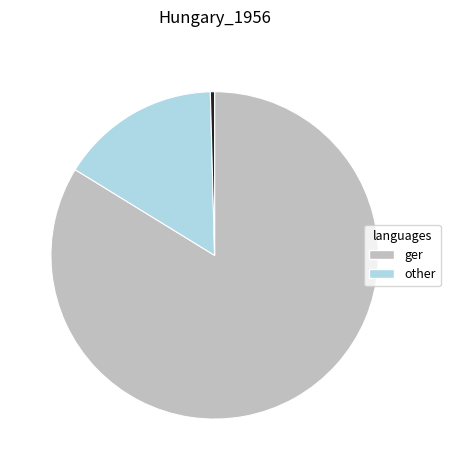

Count the number of slices in the pie.

3